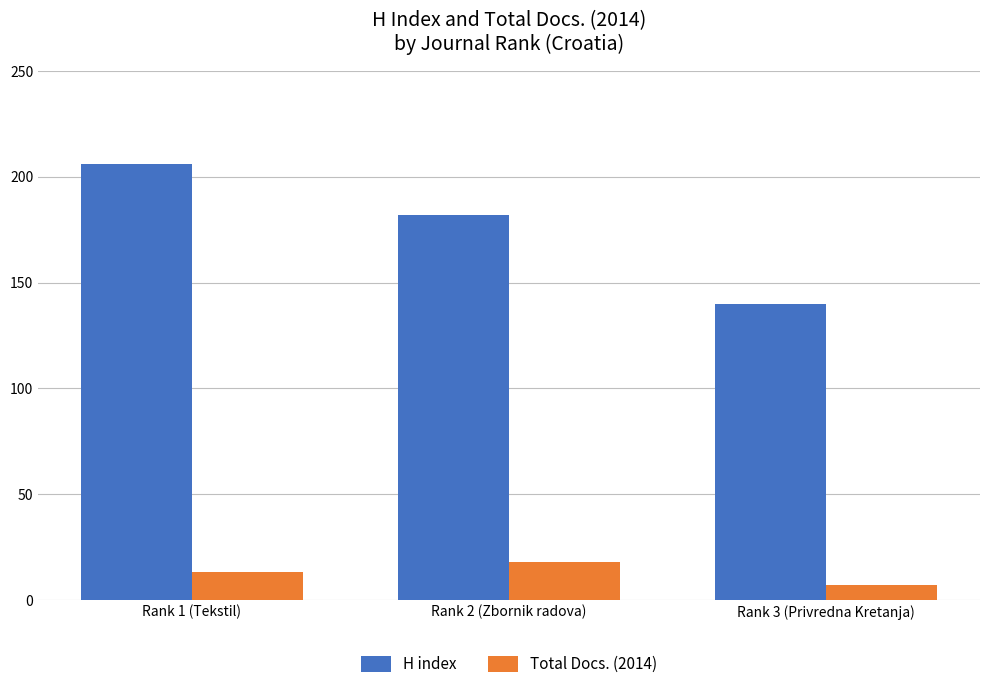

Is it true that H index equals 206 at Rank 1 (Tekstil)?

True